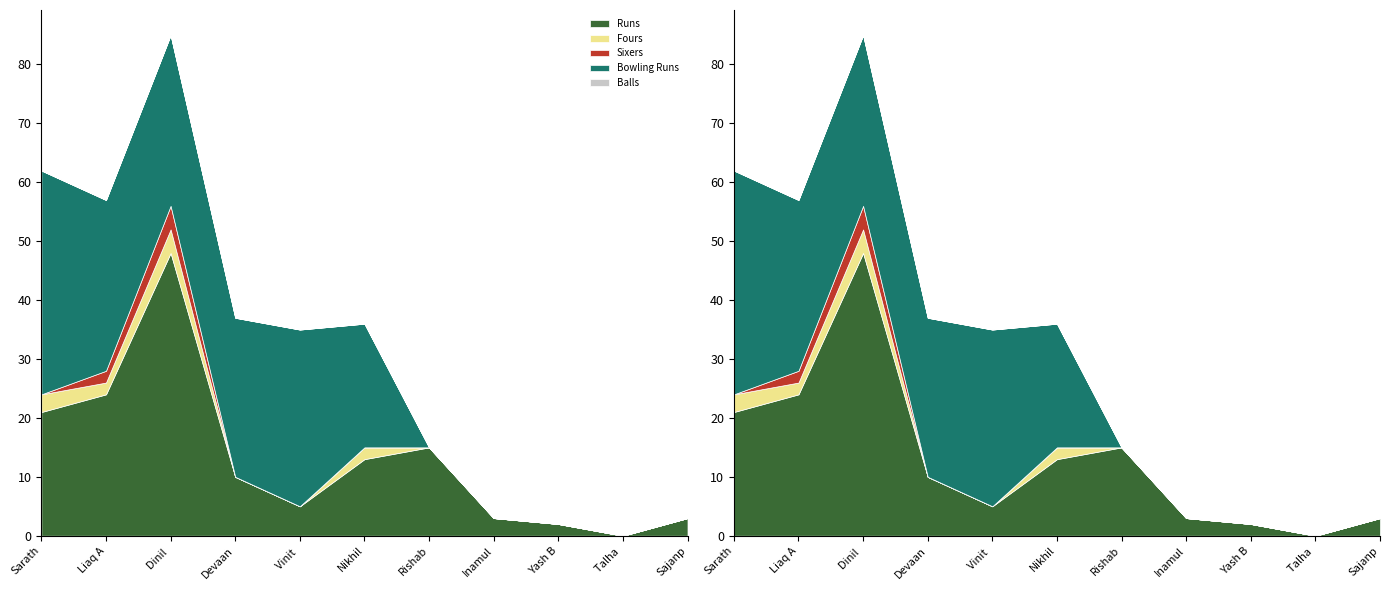

Rank the series by their maximum value, from lowest to highest.

Balls, Fours, Sixers, Bowling Runs, Runs